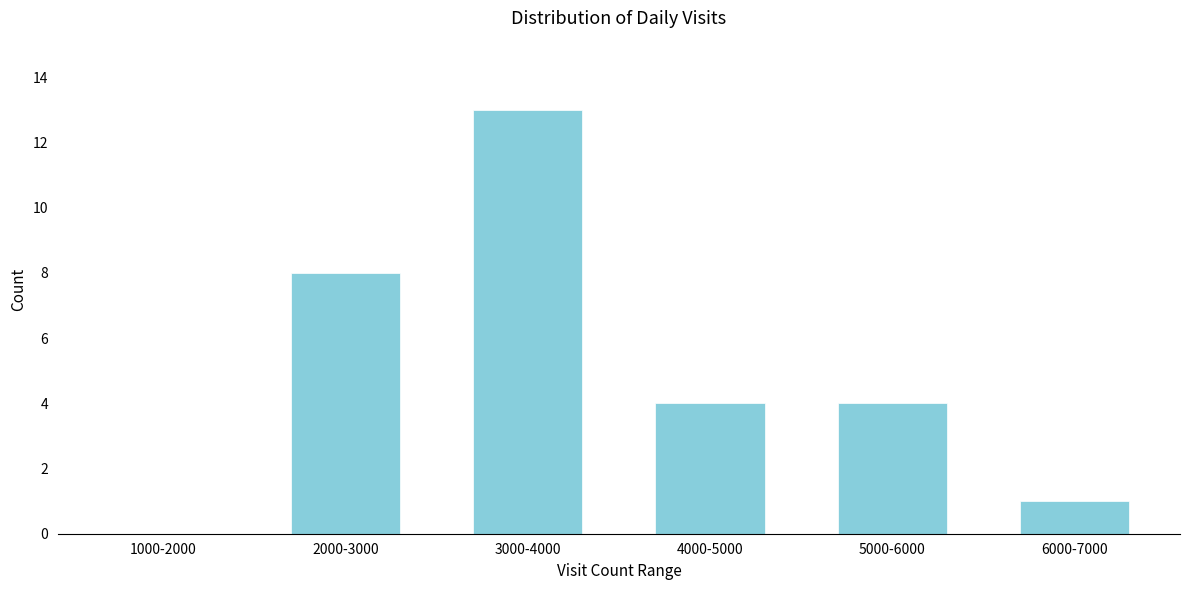

Reading left to right, list all the values displayed in this chart.

1000-2000=0	2000-3000=8	3000-4000=13	4000-5000=4	5000-6000=4	6000-7000=1